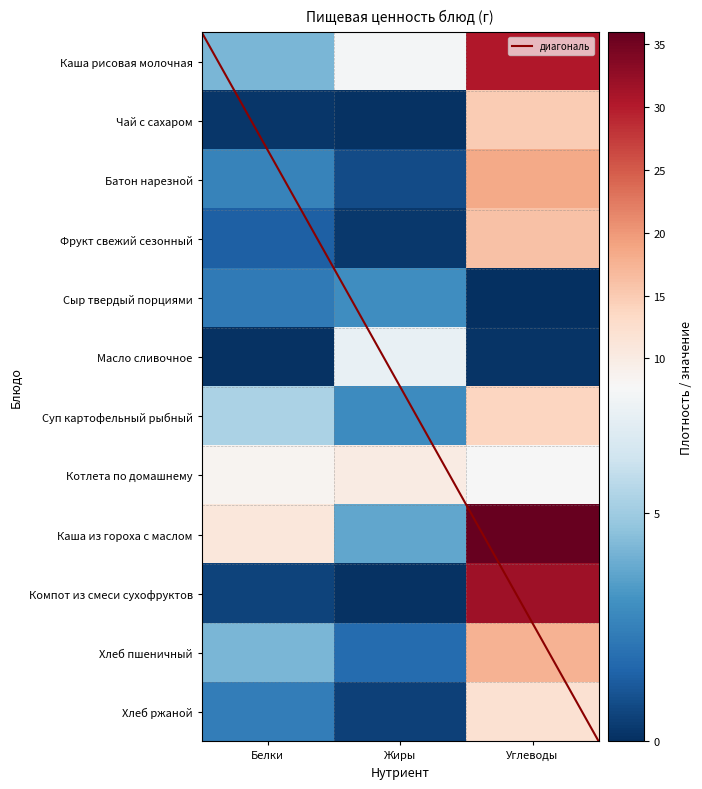

How many data points does each series have?

3